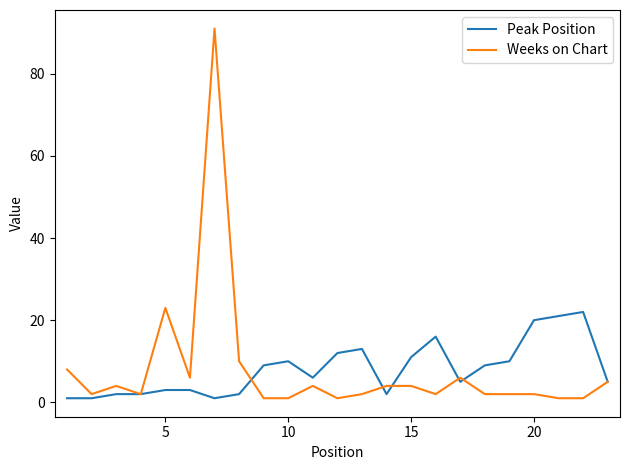

What is the maximum value for Weeks on Chart?

91